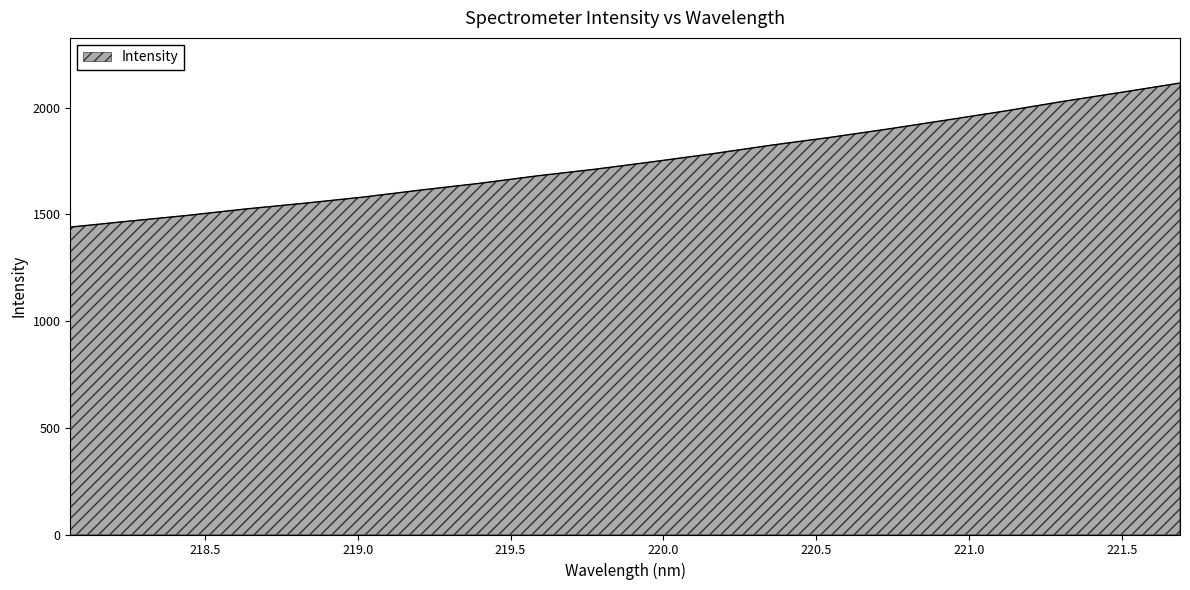

What is the greatest value displayed?

2115.2